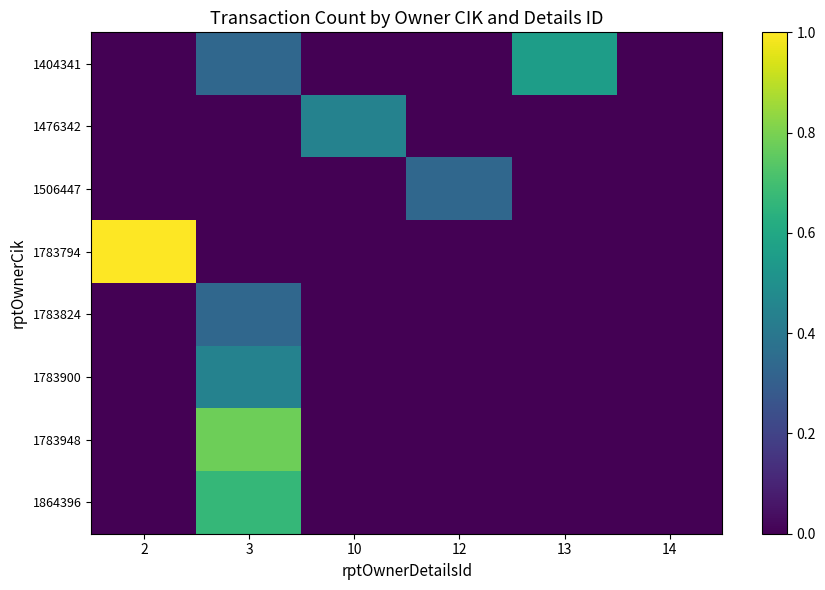

Which series changed the most between 12 and 13?

1404341